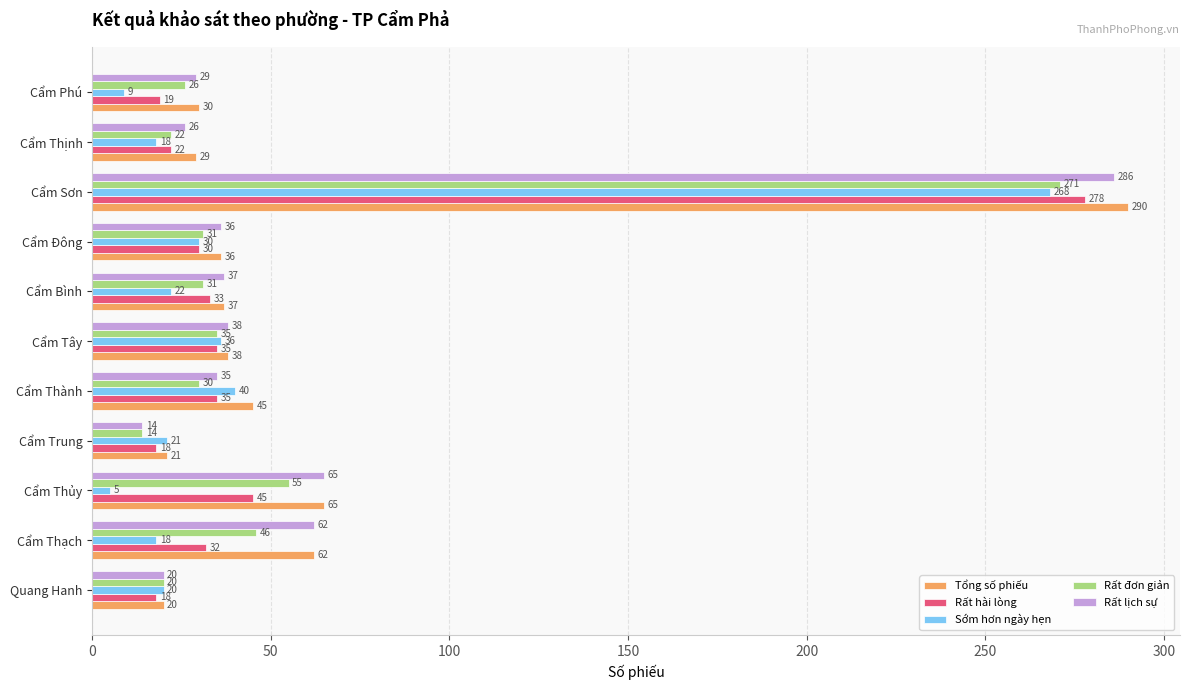

The Rất đơn giản series shows 30 at Cẩm Thành. True or false?

True